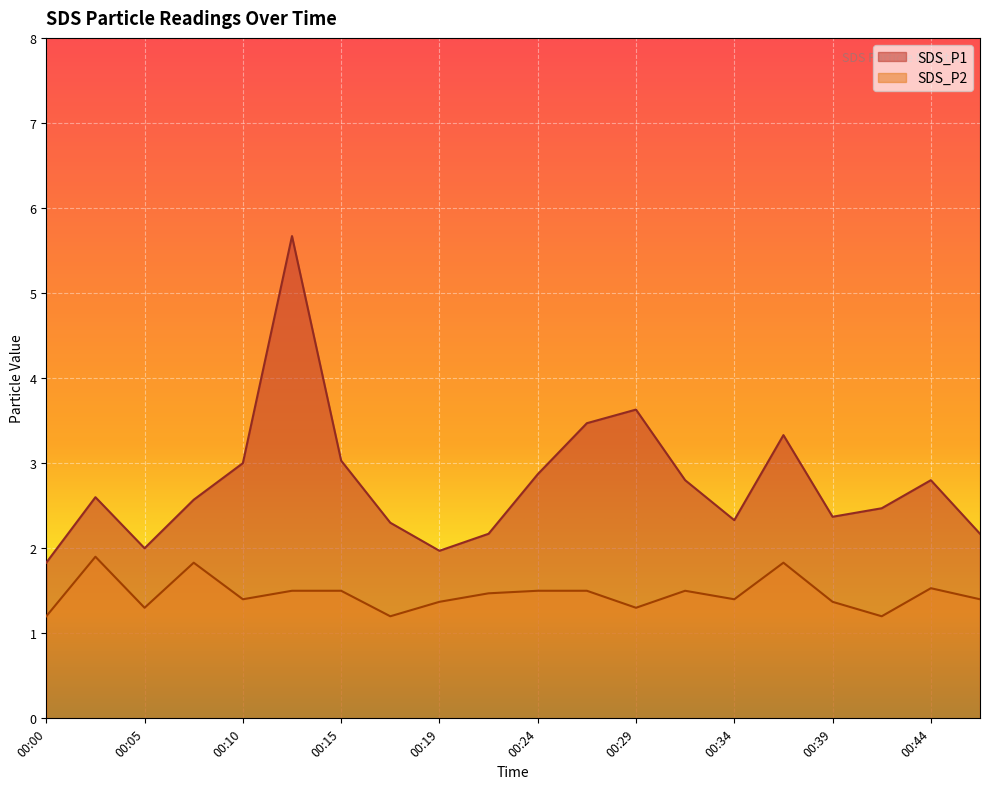

How many data points in SDS_P1 are less than 2?

2